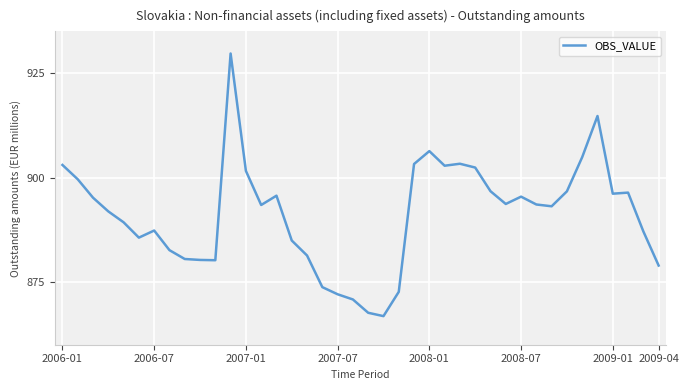

What is the difference between the maximum and minimum values?

62.9